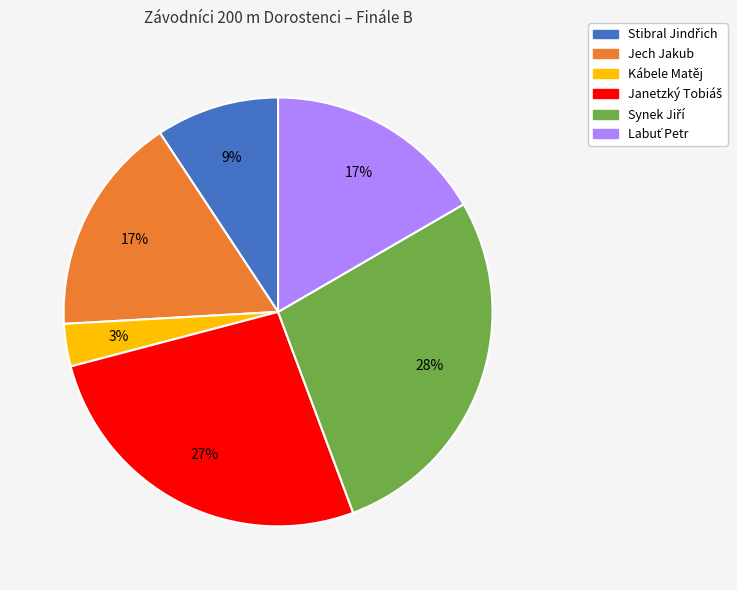

Is there any slice that represents more than half of the pie?

No